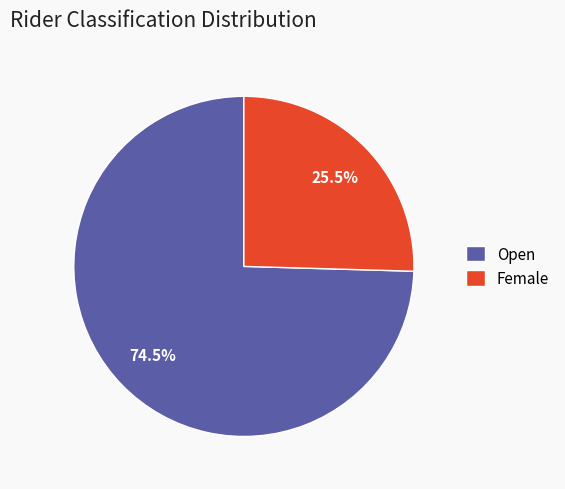

Is there any slice that represents more than half of the pie?

Yes